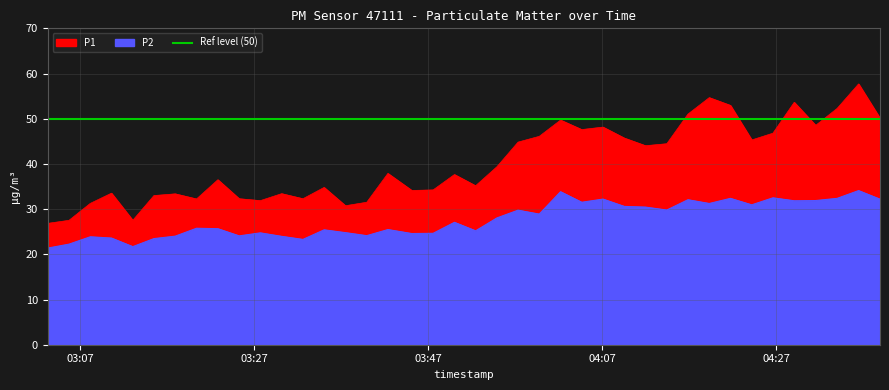

What is the difference between the maximum and minimum values in the P2 series?

12.7